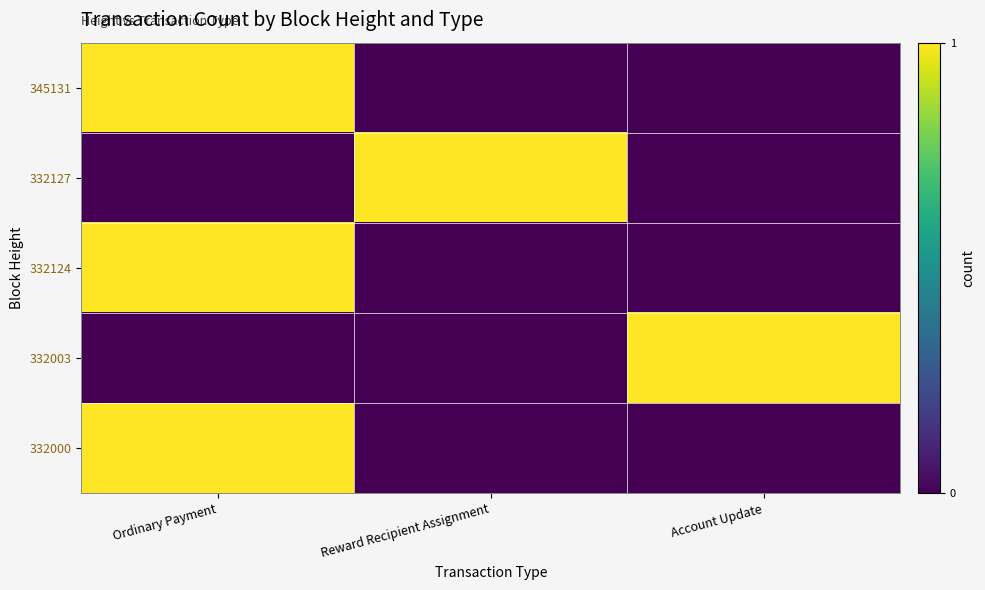

Reading left to right, what are all the values shown in this chart?

345131: Ordinary Payment=1	Reward Recipient Assignment=0	Account Update=0
332127: Ordinary Payment=0	Reward Recipient Assignment=1	Account Update=0
332124: Ordinary Payment=1	Reward Recipient Assignment=0	Account Update=0
332003: Ordinary Payment=0	Reward Recipient Assignment=0	Account Update=1
332000: Ordinary Payment=1	Reward Recipient Assignment=0	Account Update=0